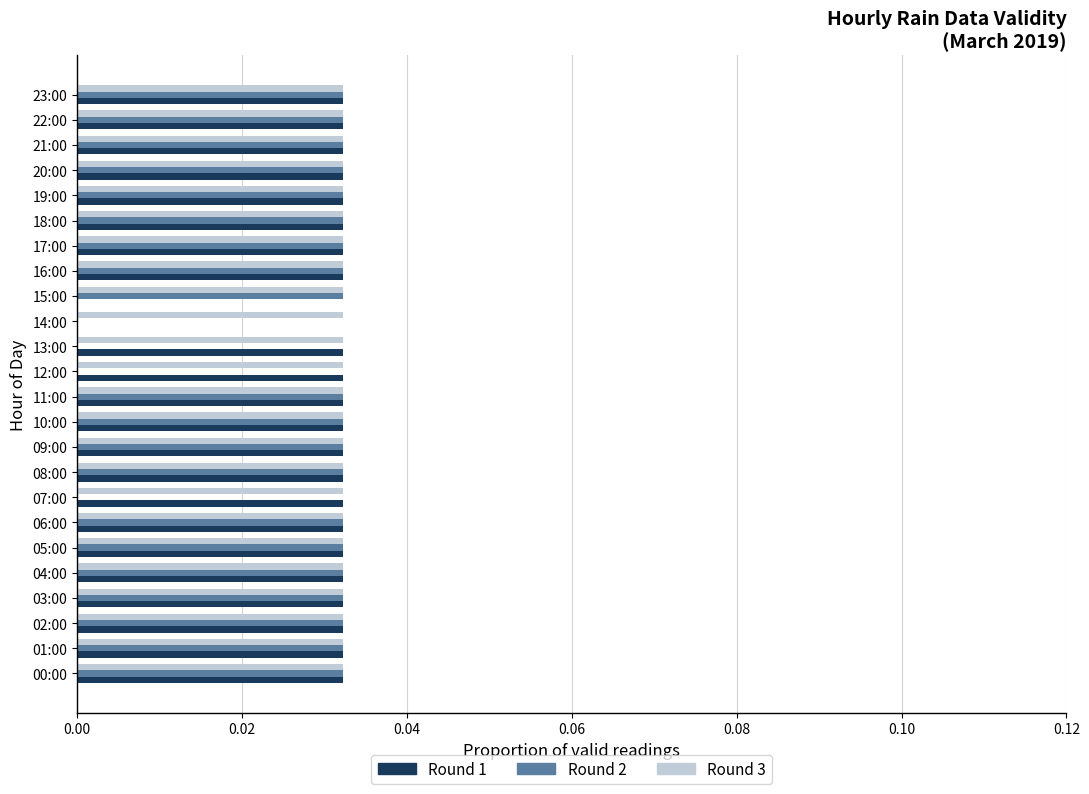

Between 10:00 and 12:00, which series saw the biggest shift?

Round 2